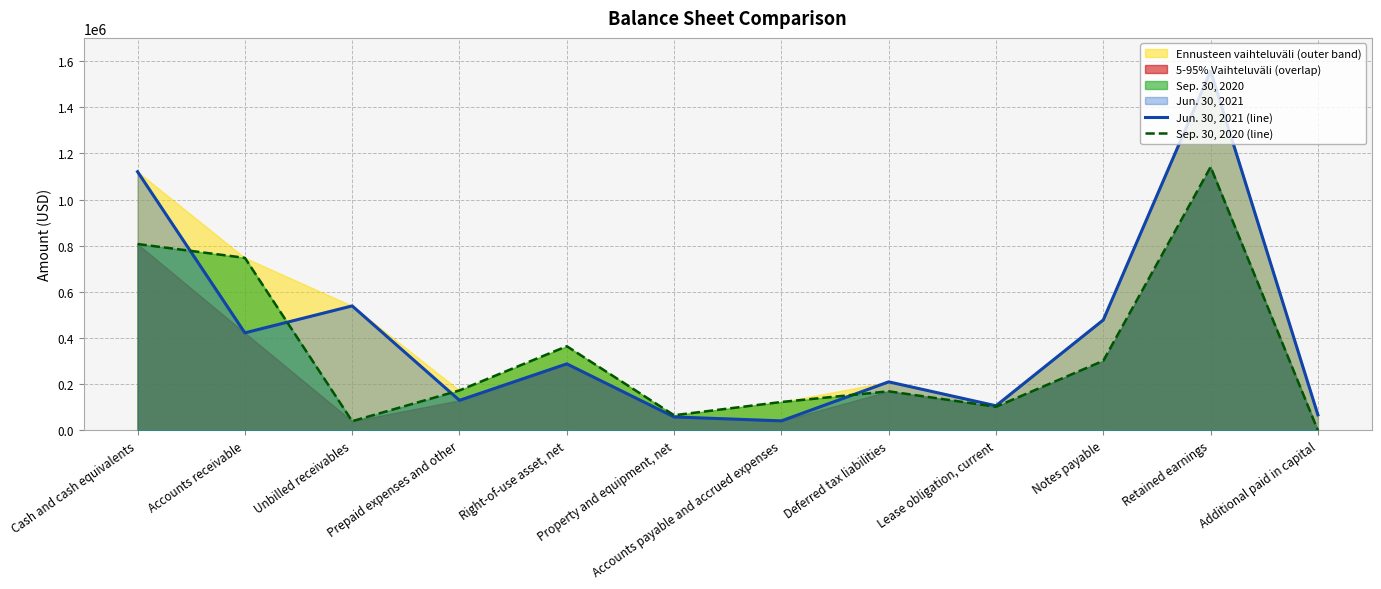

Between Lease obligation, current and Notes payable, which series saw the biggest shift?

Jun. 30, 2021 (line)